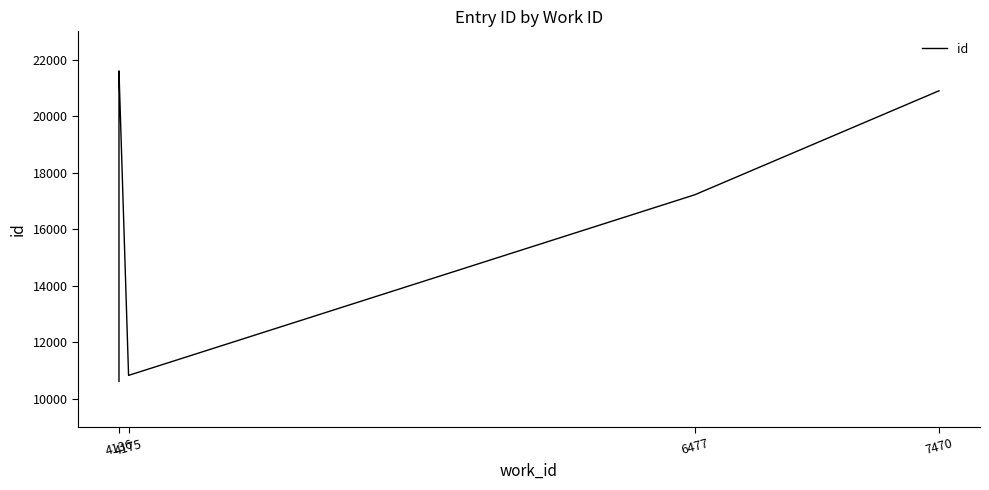

How many values exceed 20898?

2